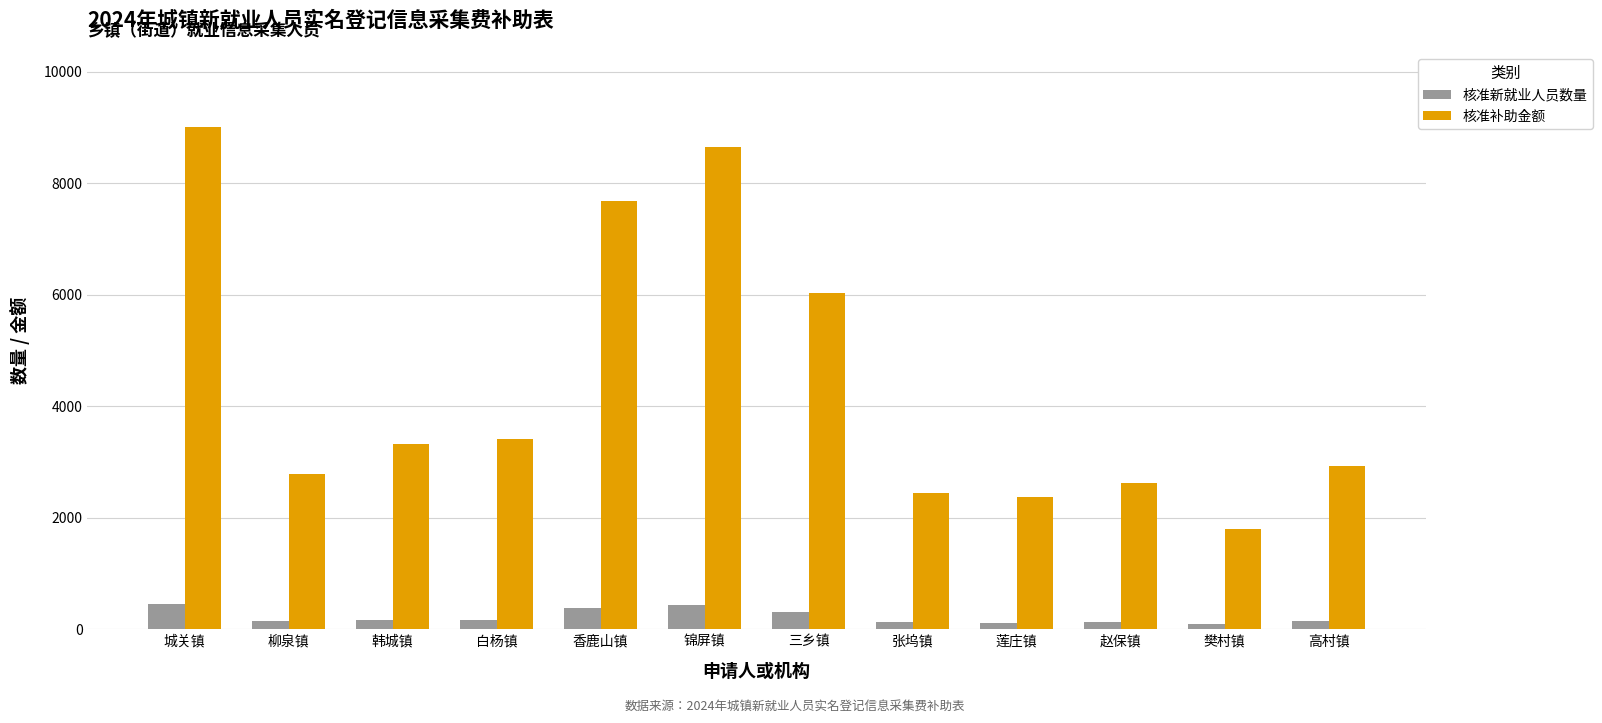

Between 白杨镇 and 三乡镇, which series saw the biggest shift?

核准补助金额